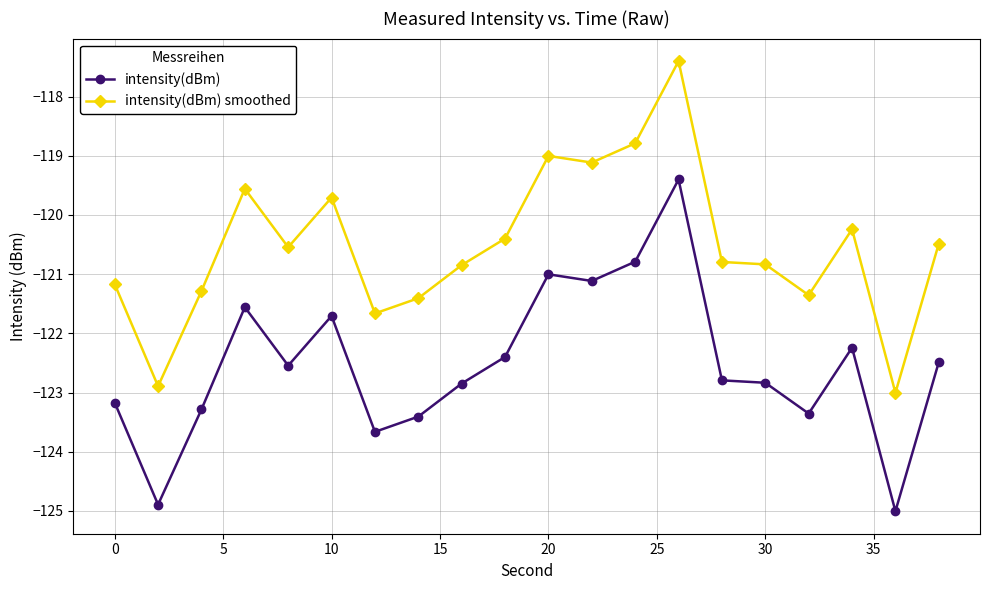

Which series has the largest total across all categories?

intensity(dBm) smoothed